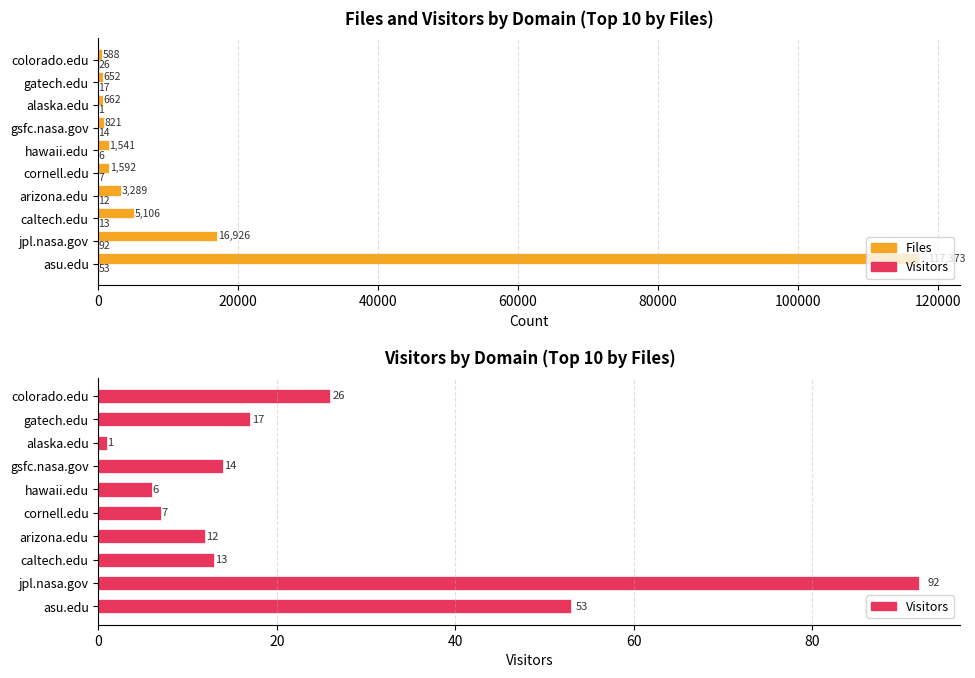

How many data points does each series have?

10